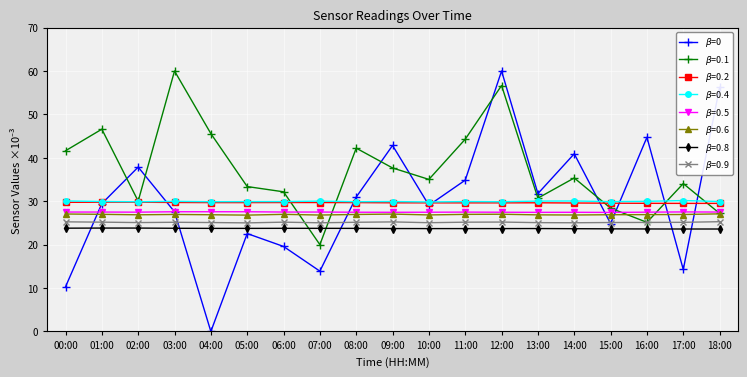

What is the label of the 3rd point from the left?

02:00